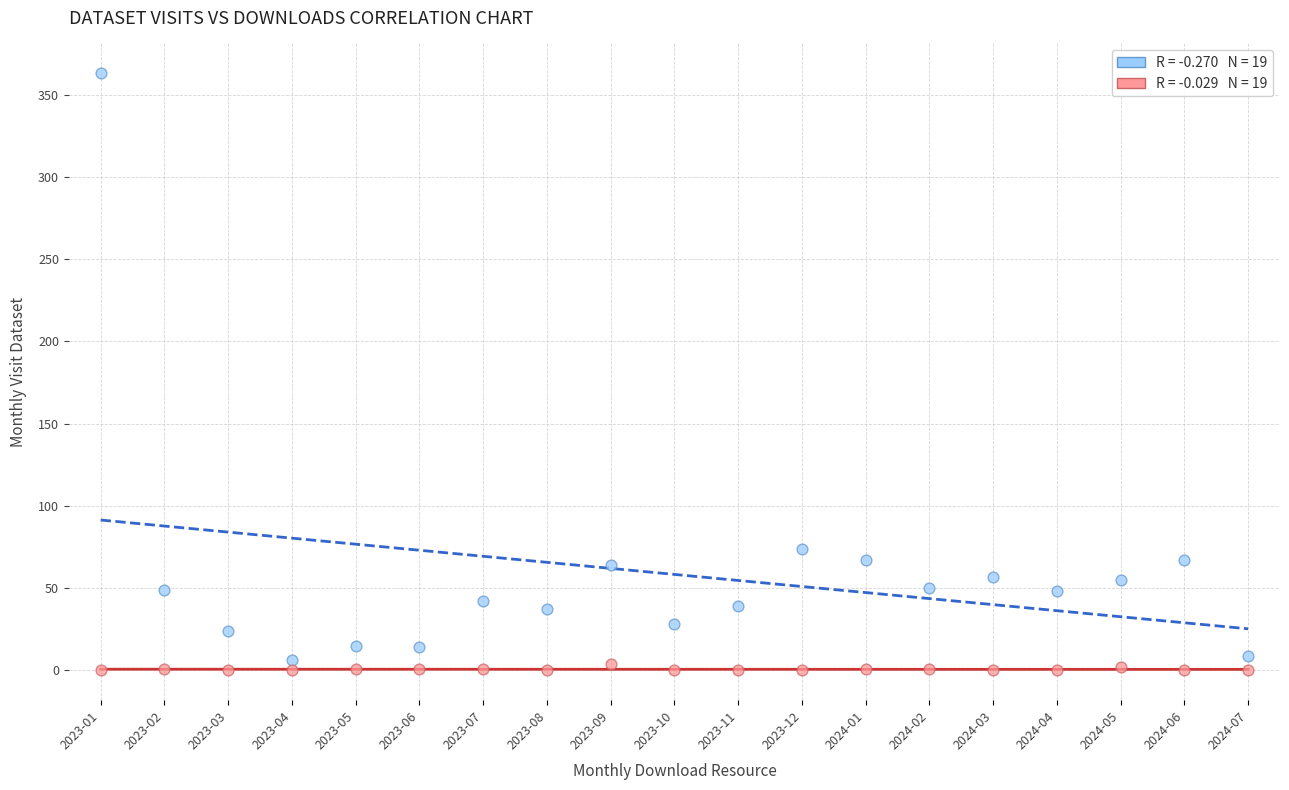

Across all data points, what is the range of Y values (max minus min)?

363